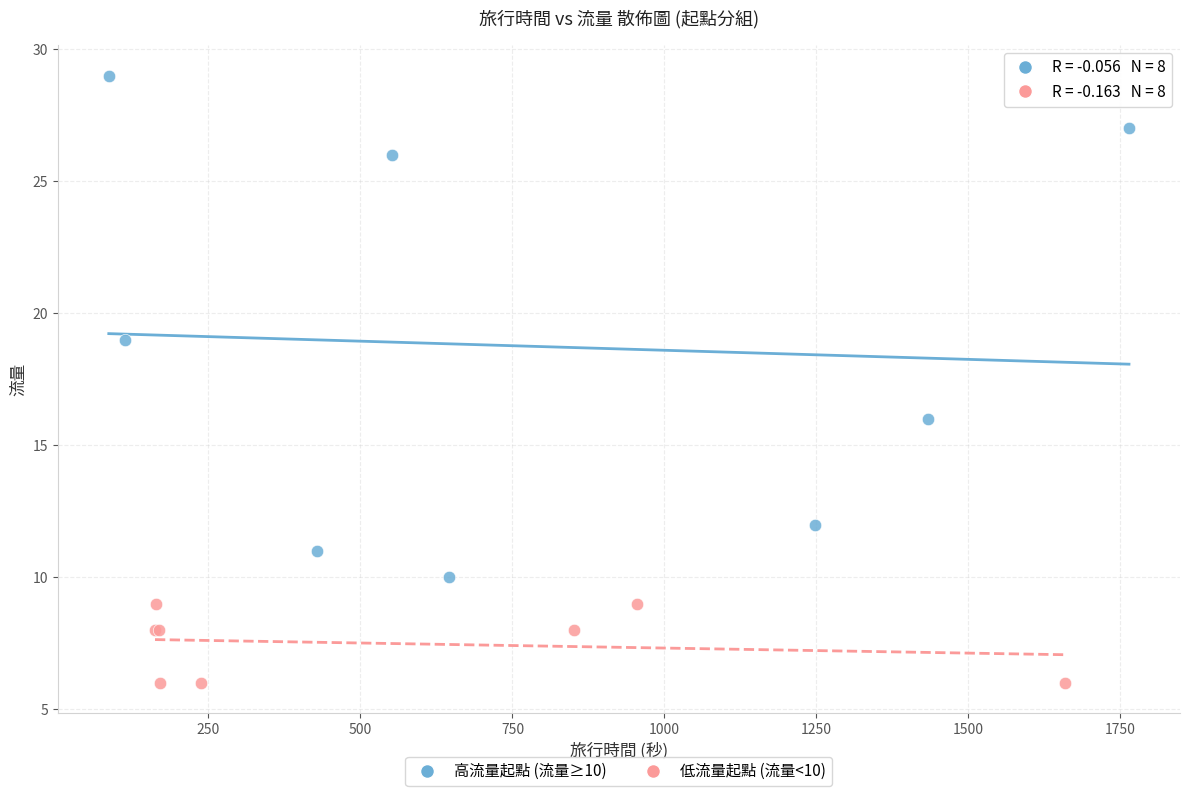

Which series contains the highest Y value?

高流量起點 (流量≥10)